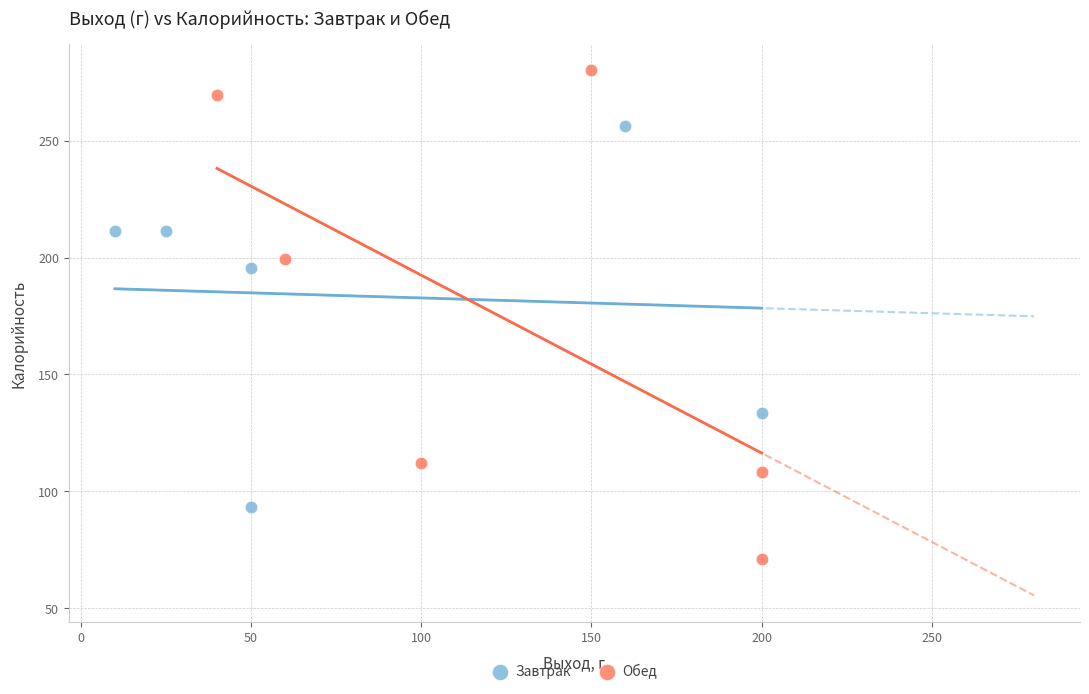

Which series has the largest Y range (max minus min)?

Обед